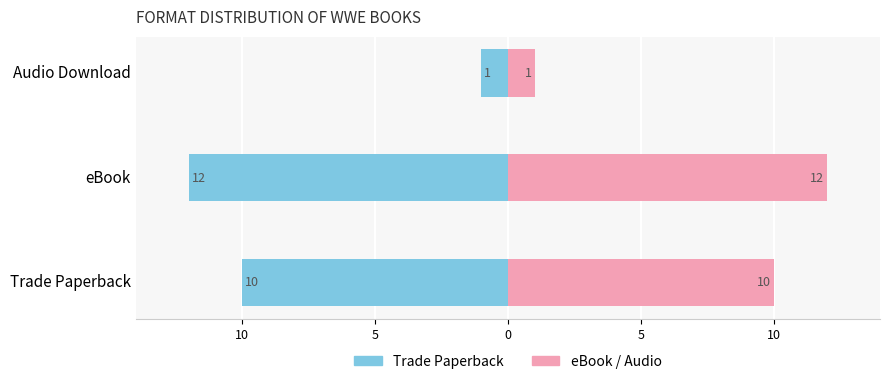

At how many categories does at least one series exceed -7?

3